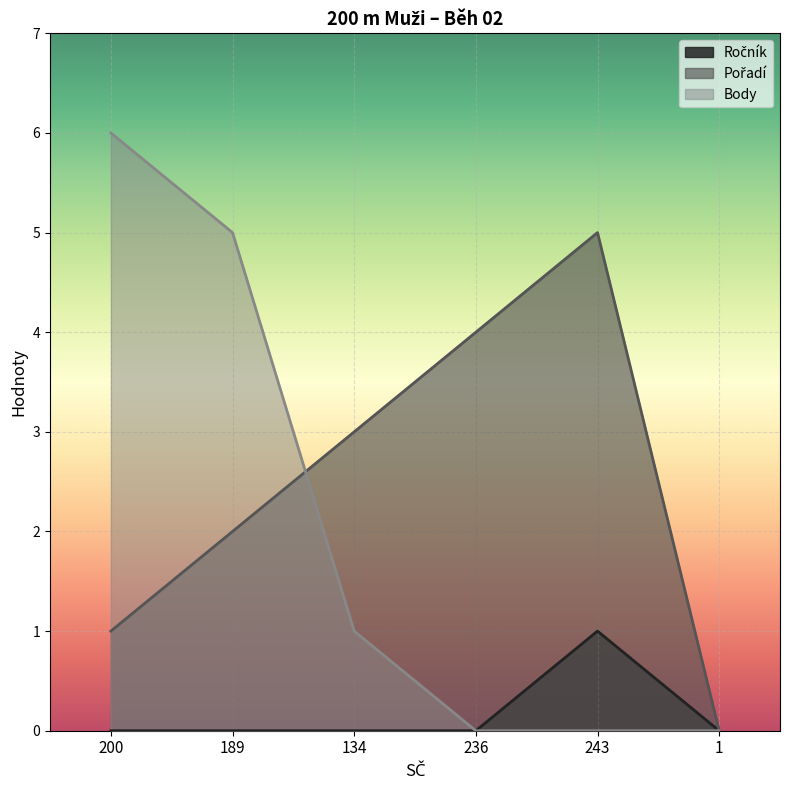

What position from the right is 200?

6